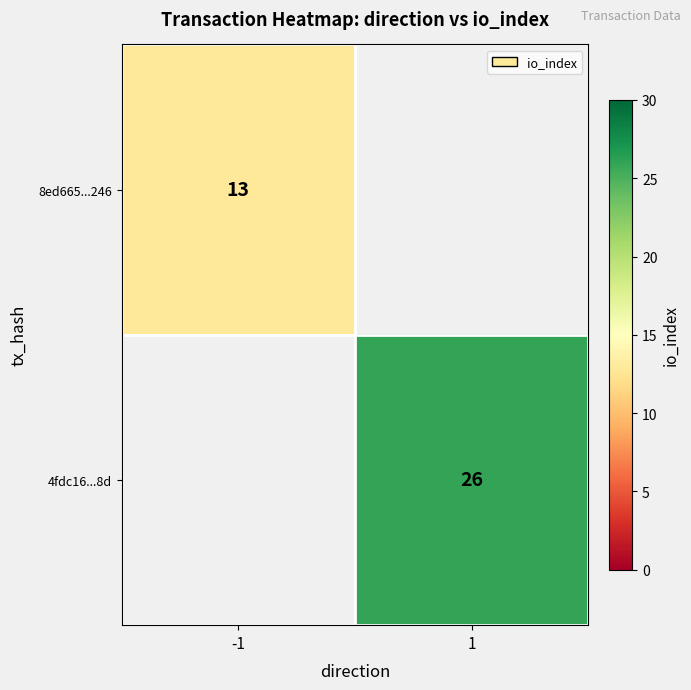

Is it true that 8ed665...246 equals 7 at -1?

False